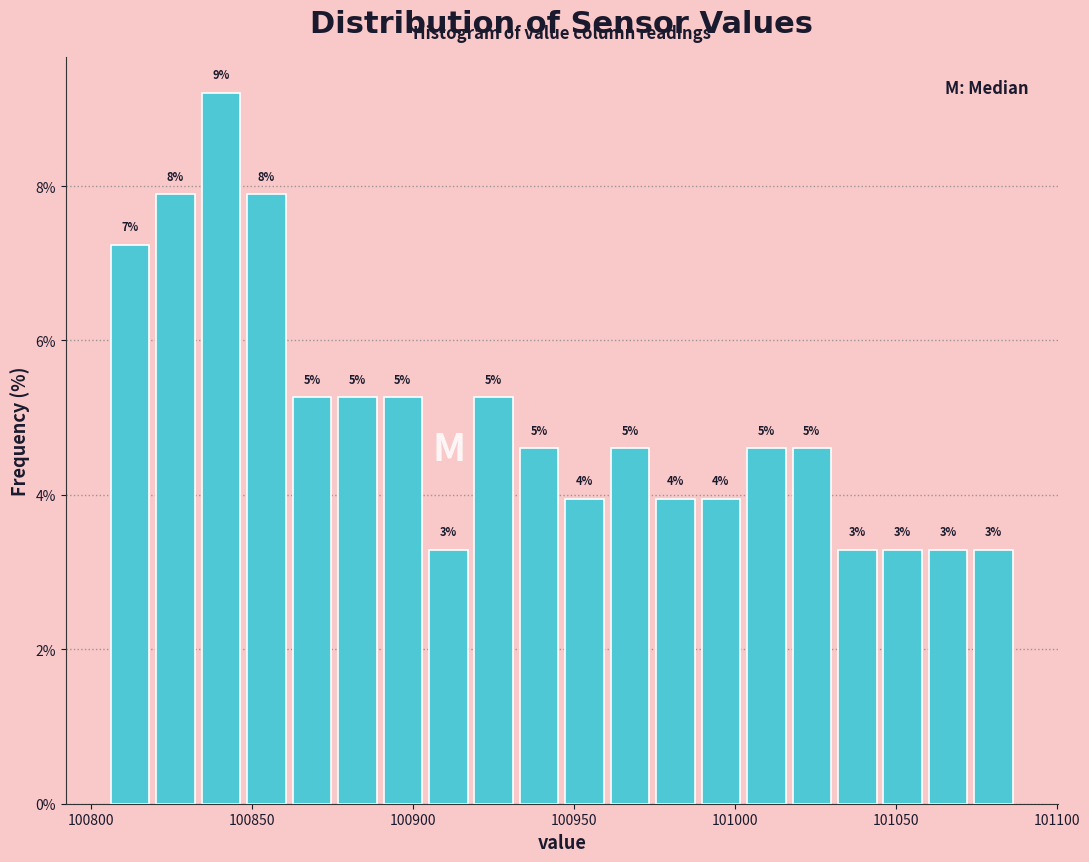

Around what value on the x-axis is the tallest bar? Give the approximate position of its centre, as read against the axis.

100840